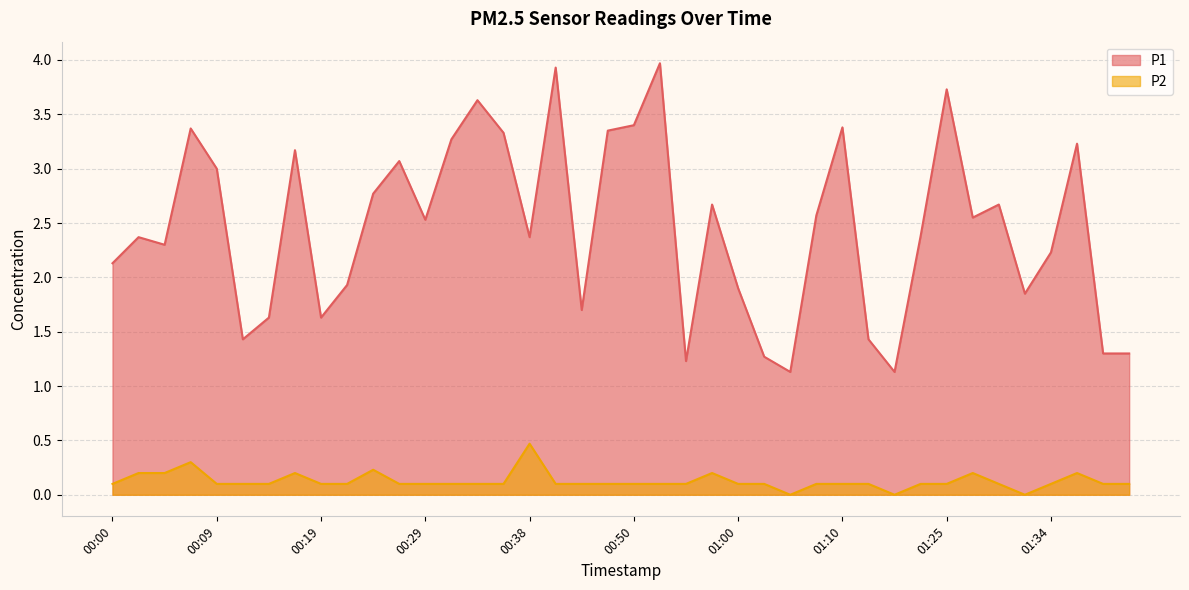

In P1, how many points are higher than both neighbors (excluding endpoints)?

12